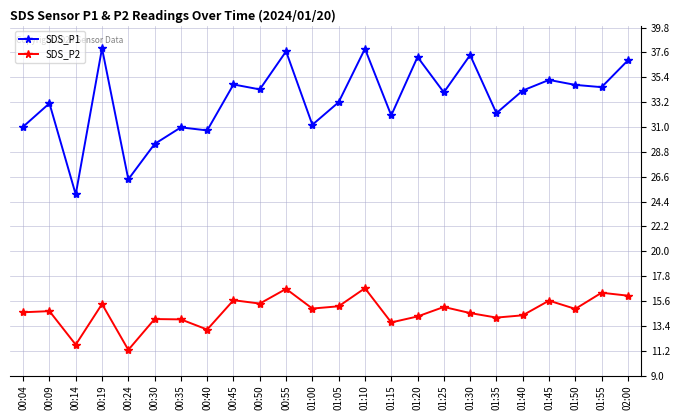

True or false: SDS_P2 and SDS_P1 intersect in this chart.

False